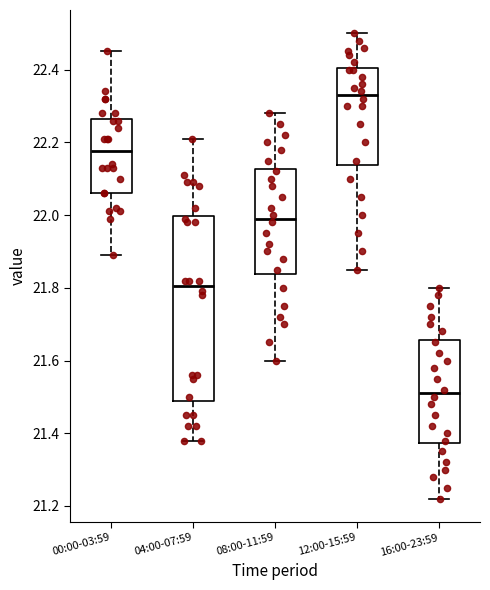

Reading left to right, read every box against the y-axis: the position of its median line, the range the box covers, and the ends of its whiskers. The values are not printed on the chart, so give them approximately, as read against the axis.

00:00-03:59: median 22.18, box 22.06 to 22.26, whiskers 21.90 to 22.46
04:00-07:59: median 21.80, box 21.48 to 22.00, whiskers 21.38 to 22.22
08:00-11:59: median 22.00, box 21.84 to 22.12, whiskers 21.60 to 22.28
12:00-15:59: median 22.34, box 22.14 to 22.40, whiskers 21.86 to 22.50
16:00-23:59: median 21.52, box 21.38 to 21.66, whiskers 21.22 to 21.80